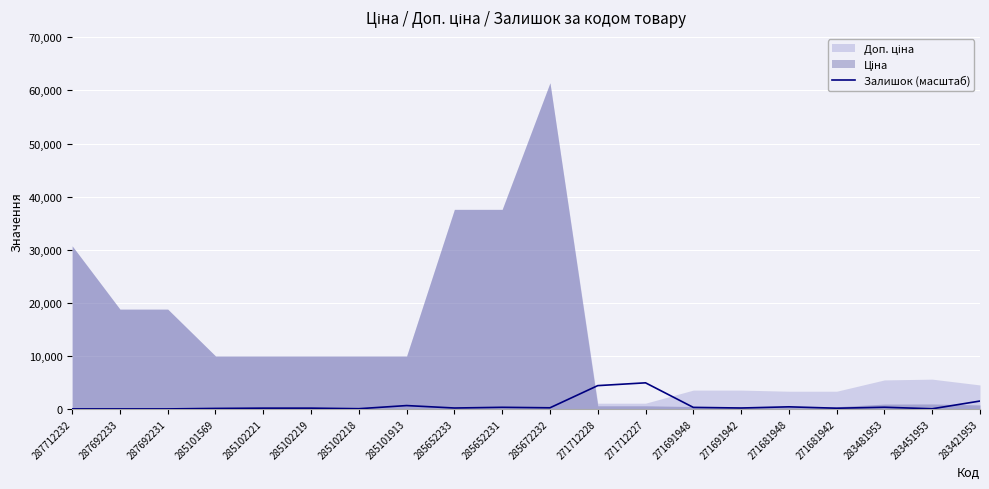

Approximately how many times larger is the value at 285101913 compared to 271691942?

3.7